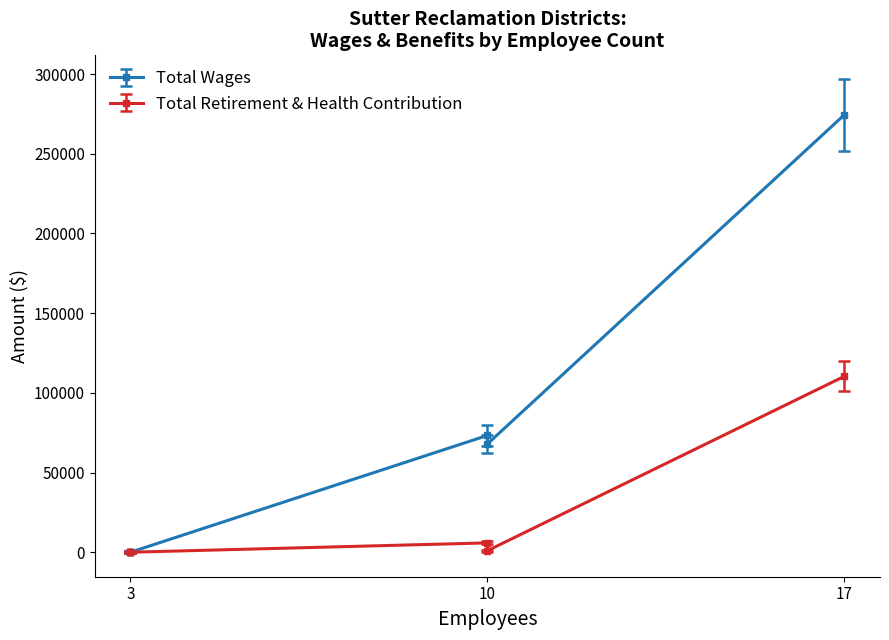

True or false: Total Wages and Total Retirement & Health Contribution cross at least once.

False